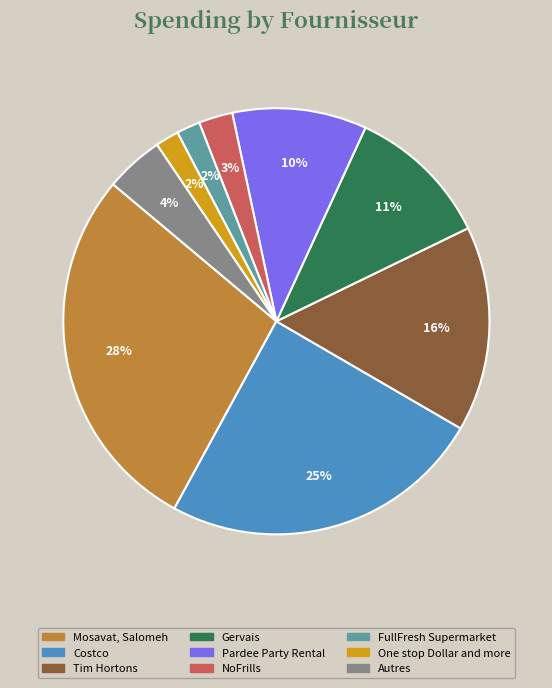

To the nearest percent, what is the average slice percentage?

11%